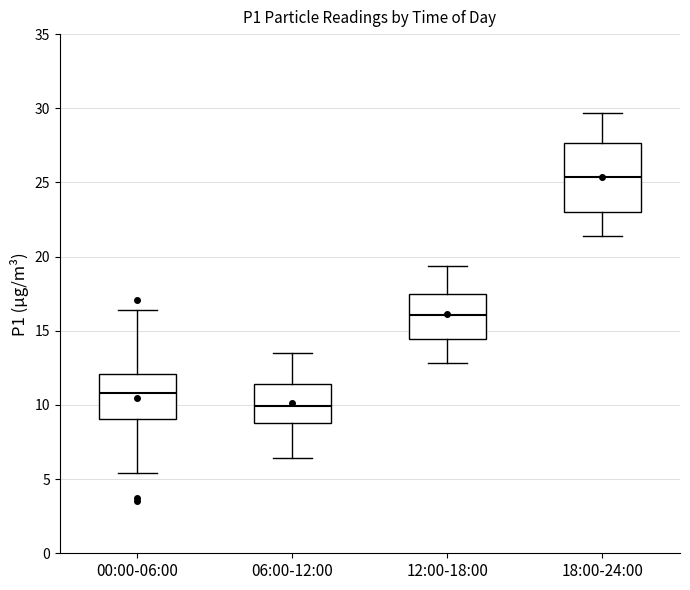

Reading left to right, transcribe this box plot: for each box, give where its median line is, the range the box spans, and where its two whiskers end, as read against the y-axis. The values are not printed on the chart, so give them approximately, as read against the axis.

00:00-06:00: median 11.0, box 9.0 to 12.0, whiskers 5.5 to 16.5
06:00-12:00: median 10.0, box 9.0 to 11.5, whiskers 6.5 to 13.5
12:00-18:00: median 16.0, box 14.5 to 17.5, whiskers 13.0 to 19.5
18:00-24:00: median 25.5, box 23.0 to 27.5, whiskers 21.5 to 29.5